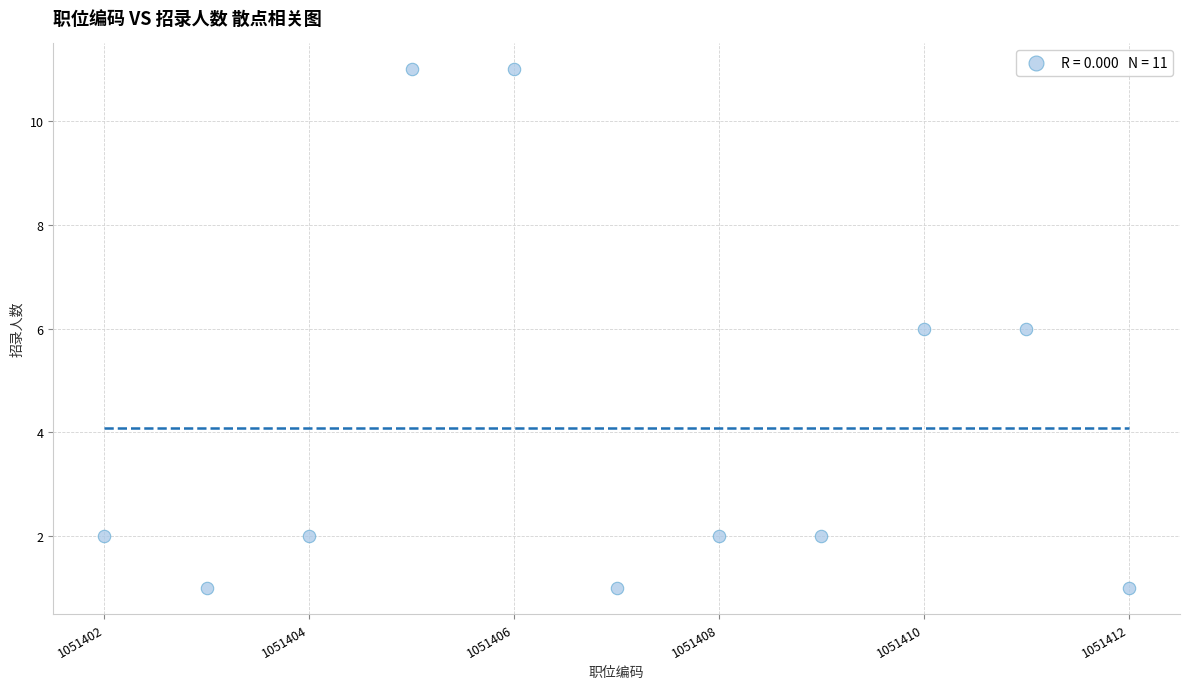

What is the range of X values (max minus min)?

10